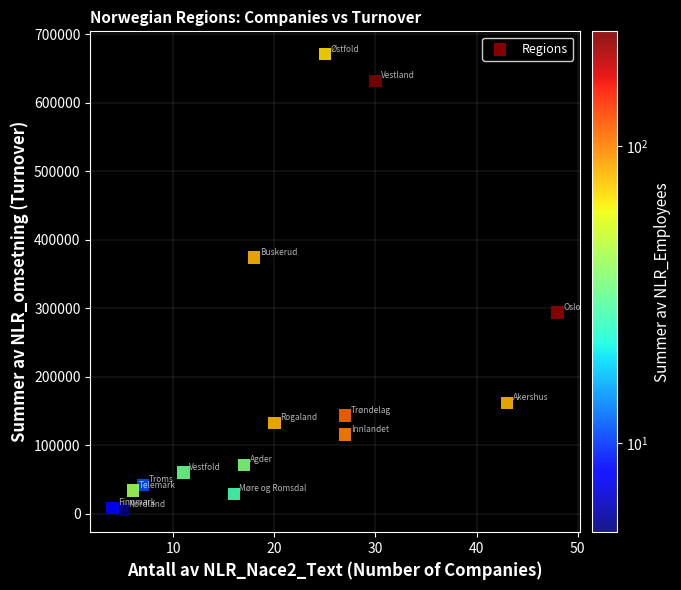

What Y value in the scatter plot is closest to 338708?

374397